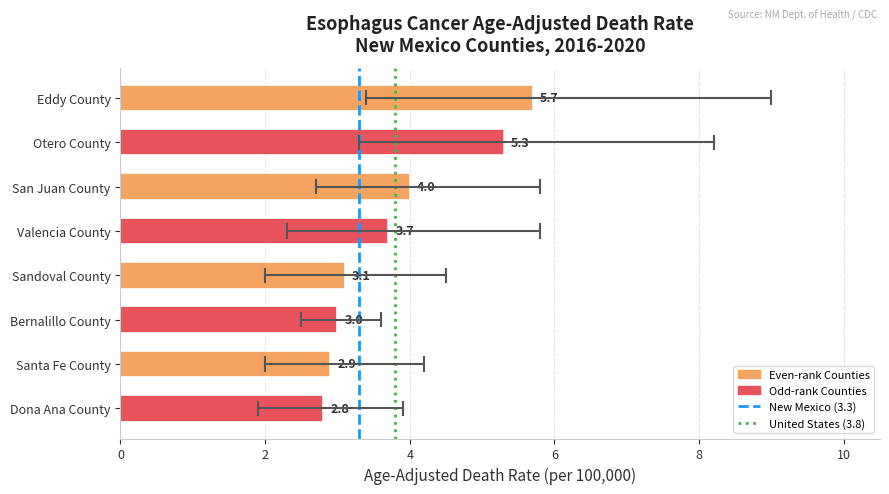

Approximately how many times larger is the value at Otero County compared to Bernalillo County?

1.8